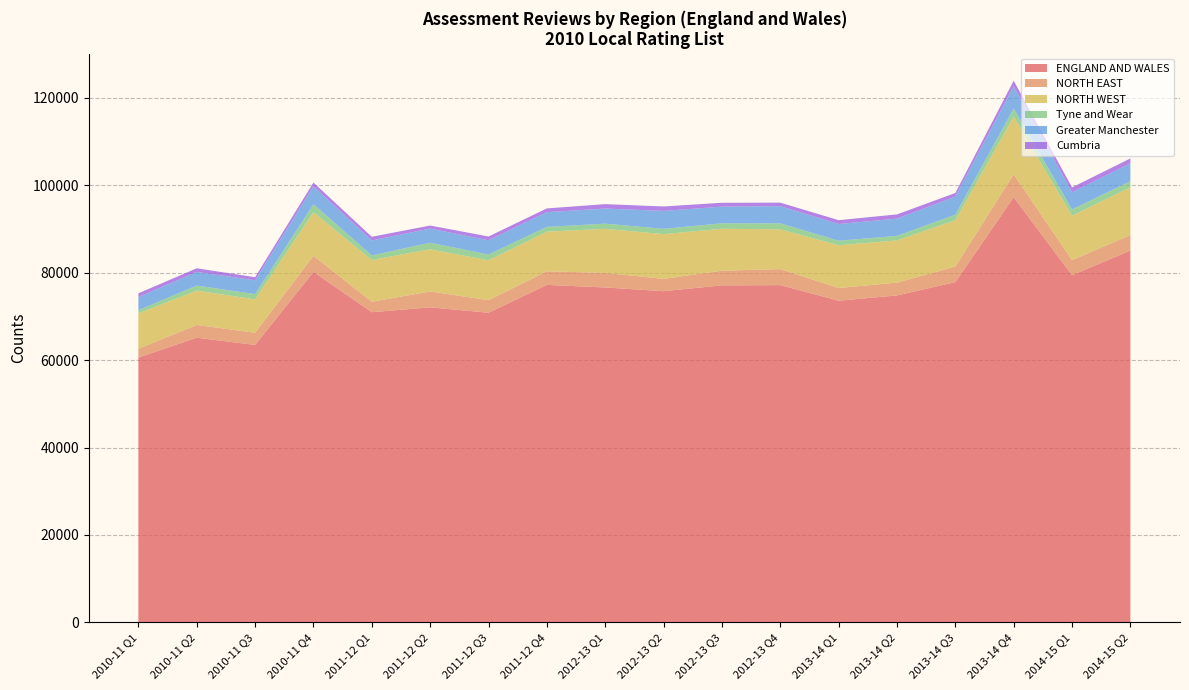

At which label does ENGLAND AND WALES reach its minimum?

2010-11 Q1